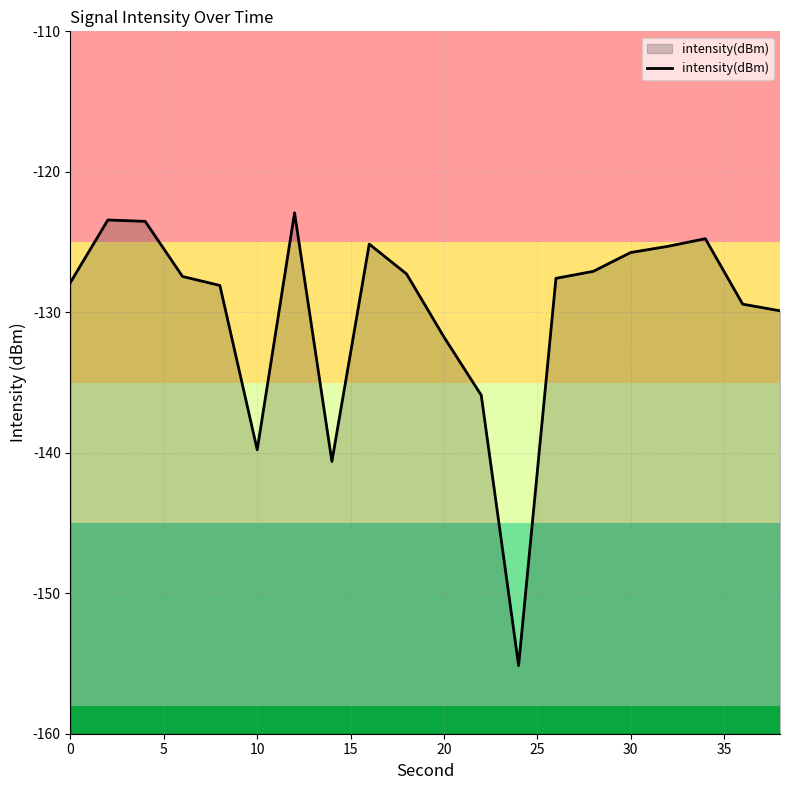

The chart shows a value of -125.7 at 30. True or false?

True